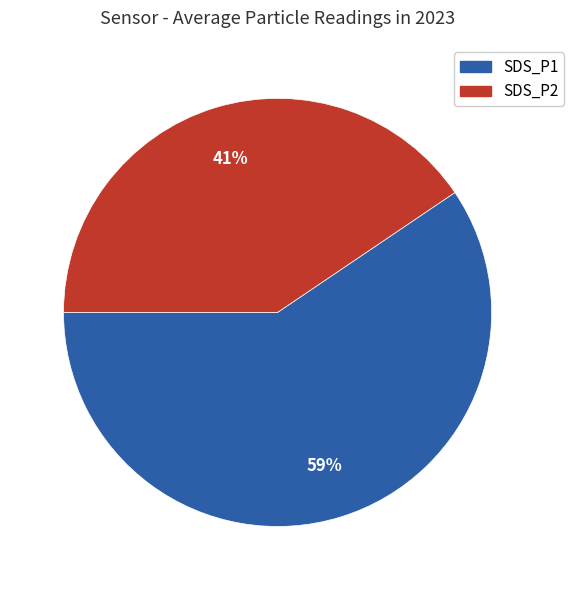

To the nearest percent, what percentage of the pie is SDS_P1?

59%